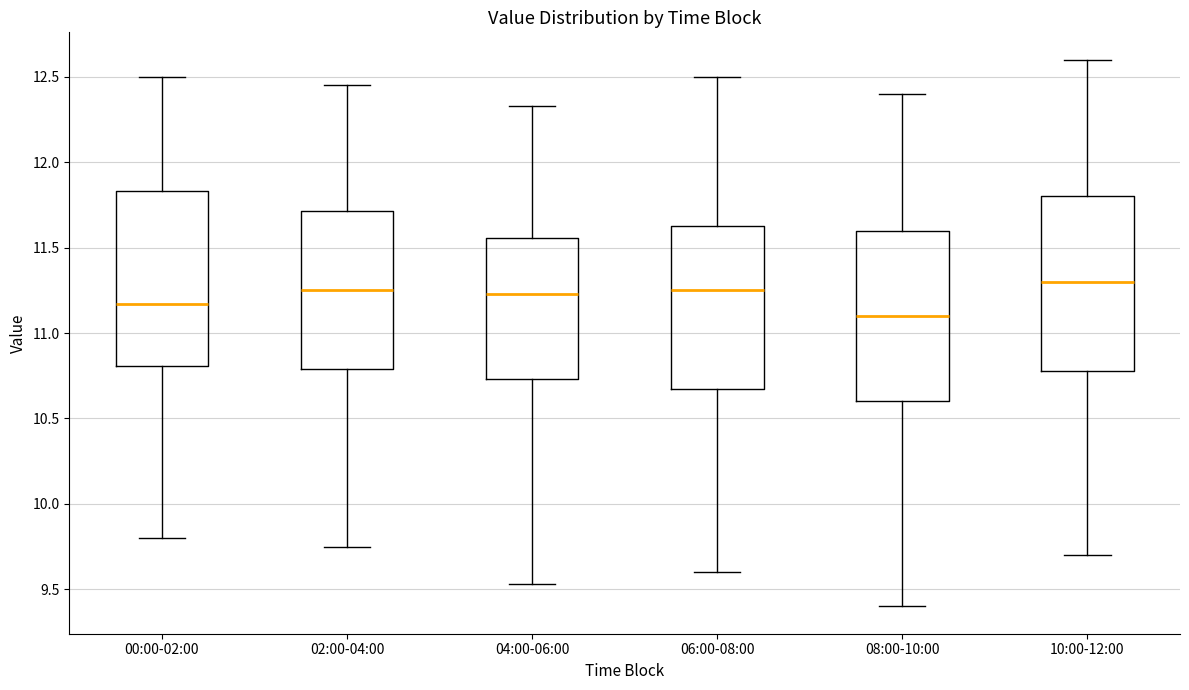

Reading left to right, read every box against the y-axis: the position of its median line, the range the box covers, and the ends of its whiskers. The values are not printed on the chart, so give them approximately, as read against the axis.

00:00-02:00: median 11.15, box 10.80 to 11.85, whiskers 9.80 to 12.50
02:00-04:00: median 11.25, box 10.80 to 11.70, whiskers 9.75 to 12.45
04:00-06:00: median 11.25, box 10.75 to 11.55, whiskers 9.55 to 12.35
06:00-08:00: median 11.25, box 10.70 to 11.65, whiskers 9.60 to 12.50
08:00-10:00: median 11.10, box 10.60 to 11.60, whiskers 9.40 to 12.40
10:00-12:00: median 11.30, box 10.80 to 11.80, whiskers 9.70 to 12.60